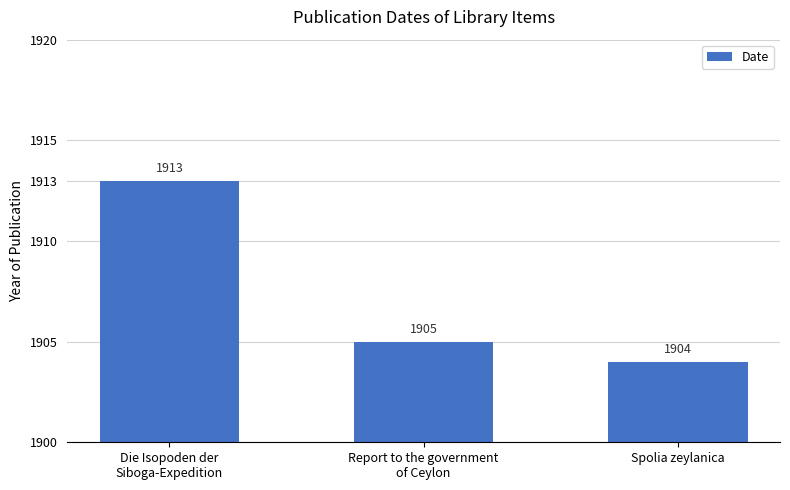

Rank the categories by value from lowest to highest.

Spolia zeylanica, Report to the government
of Ceylon, Die Isopoden der
Siboga-Expedition